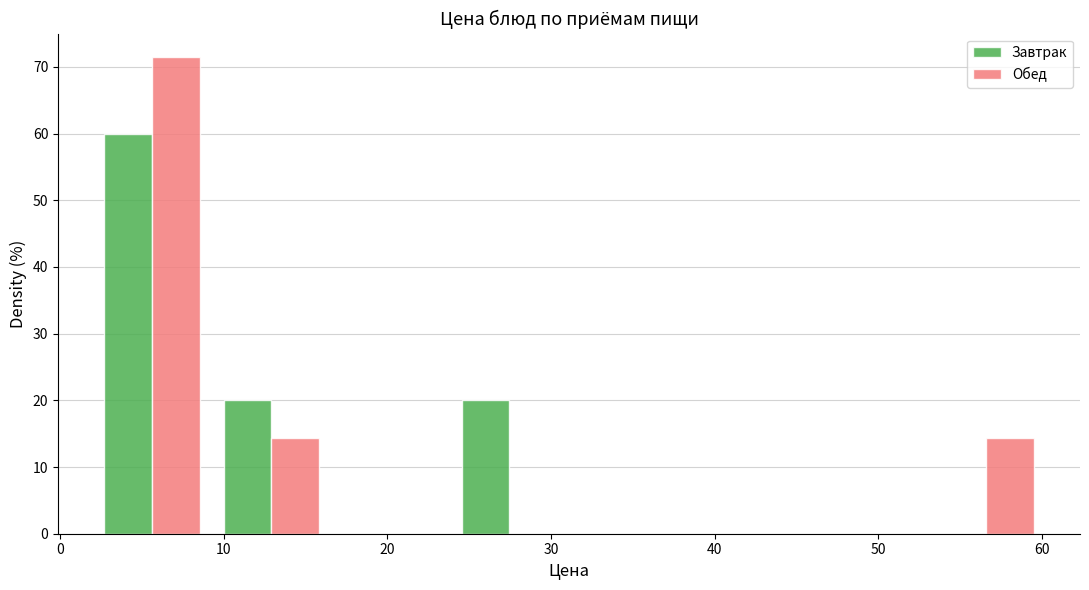

In the Завтрак series, which range on the x-axis has the tallest bar?

2 to 9